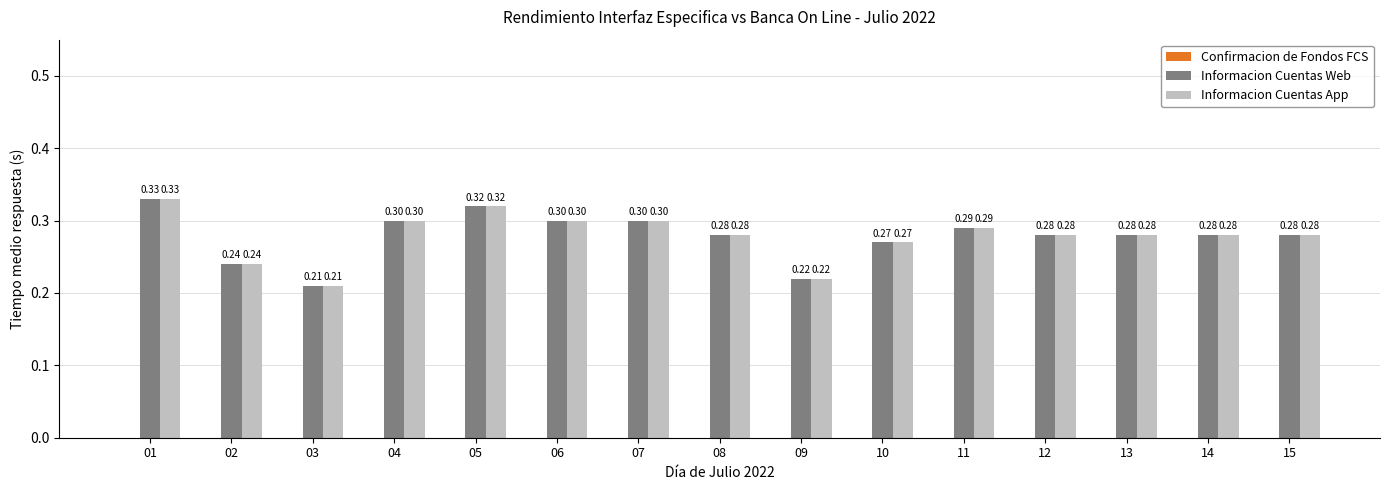

What is the sum of all Informacion Cuentas App values?

4.2